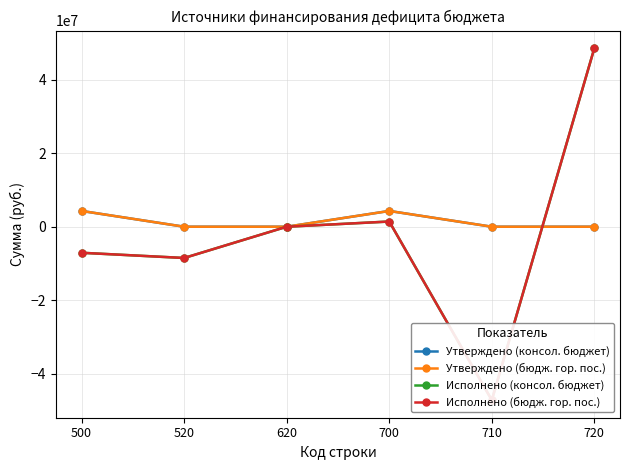

The Исполнено (бюдж. гор. пос.) series shows -47156285.4 at 620. True or false?

False